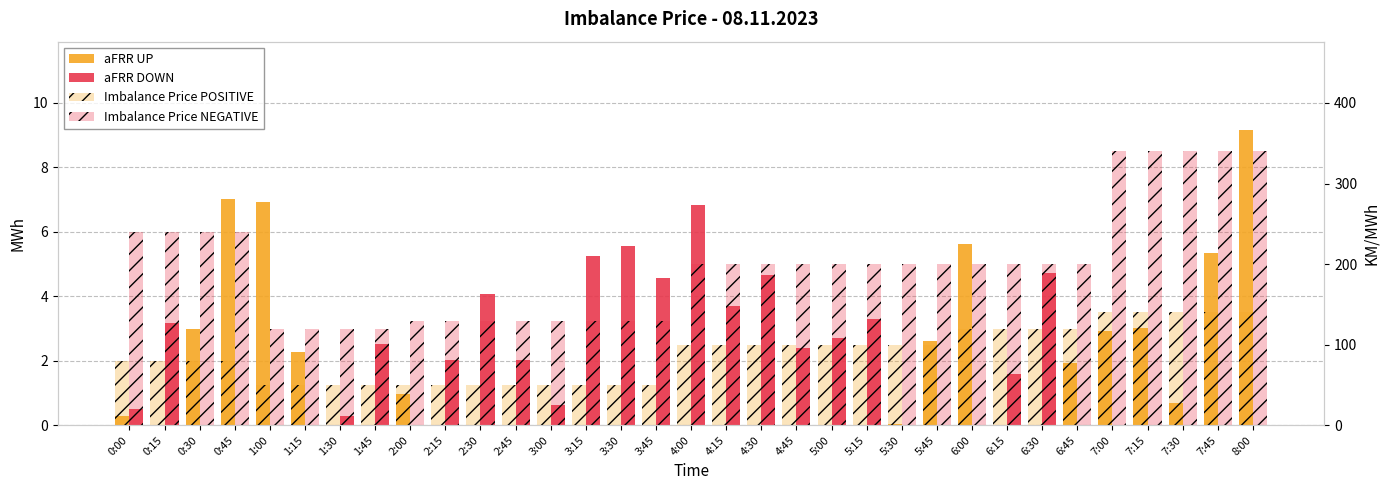

What is the maximum value shown in the chart?

340.0